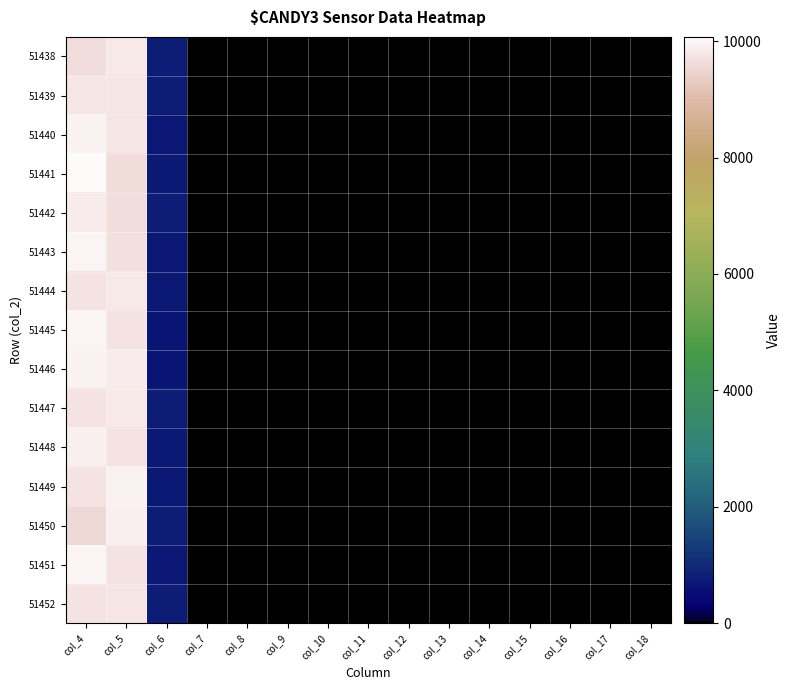

Reading left to right, list all the values displayed in this chart.

51438: col_4=9656	col_5=9833	col_6=788	col_7=26	col_8=2	col_9=1	col_10=0	col_11=0	col_12=0	col_13=0	col_14=0	col_15=0	col_16=0	col_17=0	col_18=0
51439: col_4=9789	col_5=9767	col_6=809	col_7=21	col_8=2	col_9=1	col_10=1	col_11=0	col_12=1	col_13=0	col_14=0	col_15=0	col_16=0	col_17=0	col_18=0
51440: col_4=9948	col_5=9758	col_6=696	col_7=24	col_8=0	col_9=0	col_10=0	col_11=0	col_12=0	col_13=0	col_14=0	col_15=0	col_16=1	col_17=0	col_18=0
51441: col_4=10071	col_5=9603	col_6=714	col_7=10	col_8=2	col_9=0	col_10=1	col_11=0	col_12=0	col_13=0	col_14=0	col_15=0	col_16=0	col_17=0	col_18=0
51442: col_4=9837	col_5=9667	col_6=823	col_7=39	col_8=3	col_9=1	col_10=0	col_11=0	col_12=0	col_13=0	col_14=0	col_15=0	col_16=0	col_17=0	col_18=0
51443: col_4=9988	col_5=9710	col_6=704	col_7=16	col_8=2	col_9=1	col_10=0	col_11=0	col_12=1	col_13=0	col_14=0	col_15=0	col_16=0	col_17=0	col_18=0
51444: col_4=9747	col_5=9820	col_6=746	col_7=31	col_8=3	col_9=0	col_10=0	col_11=0	col_12=0	col_13=0	col_14=0	col_15=0	col_16=0	col_17=0	col_18=1
51445: col_4=9992	col_5=9749	col_6=651	col_7=24	col_8=0	col_9=0	col_10=0	col_11=0	col_12=0	col_13=0	col_14=0	col_15=0	col_16=1	col_17=0	col_18=0
51446: col_4=9927	col_5=9858	col_6=635	col_7=15	col_8=0	col_9=0	col_10=0	col_11=0	col_12=0	col_13=0	col_14=0	col_15=0	col_16=0	col_17=0	col_18=0
51447: col_4=9732	col_5=9808	col_6=798	col_7=37	col_8=4	col_9=1	col_10=0	col_11=0	col_12=1	col_13=0	col_14=0	col_15=0	col_16=0	col_17=0	col_18=0
51448: col_4=9890	col_5=9755	col_6=746	col_7=22	col_8=0	col_9=0	col_10=0	col_11=0	col_12=0	col_13=0	col_14=0	col_15=0	col_16=0	col_17=0	col_18=0
51449: col_4=9731	col_5=9945	col_6=721	col_7=30	col_8=3	col_9=0	col_10=0	col_11=0	col_12=0	col_13=0	col_14=0	col_15=0	col_16=0	col_17=0	col_18=0
51450: col_4=9587	col_5=9900	col_6=825	col_7=33	col_8=1	col_9=0	col_10=0	col_11=0	col_12=0	col_13=0	col_14=0	col_15=0	col_16=0	col_17=0	col_18=1
51451: col_4=9991	col_5=9719	col_6=672	col_7=28	col_8=2	col_9=1	col_10=0	col_11=0	col_12=0	col_13=0	col_14=0	col_15=0	col_16=0	col_17=0	col_18=1
51452: col_4=9733	col_5=9795	col_6=814	col_7=22	col_8=2	col_9=1	col_10=0	col_11=0	col_12=2	col_13=0	col_14=0	col_15=0	col_16=0	col_17=0	col_18=0